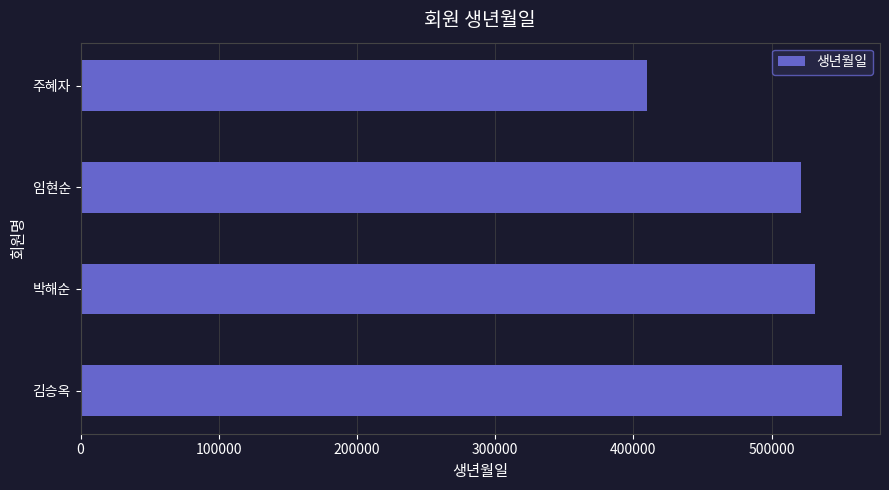

Is it true that the value at 주혜자 is 410228?

True